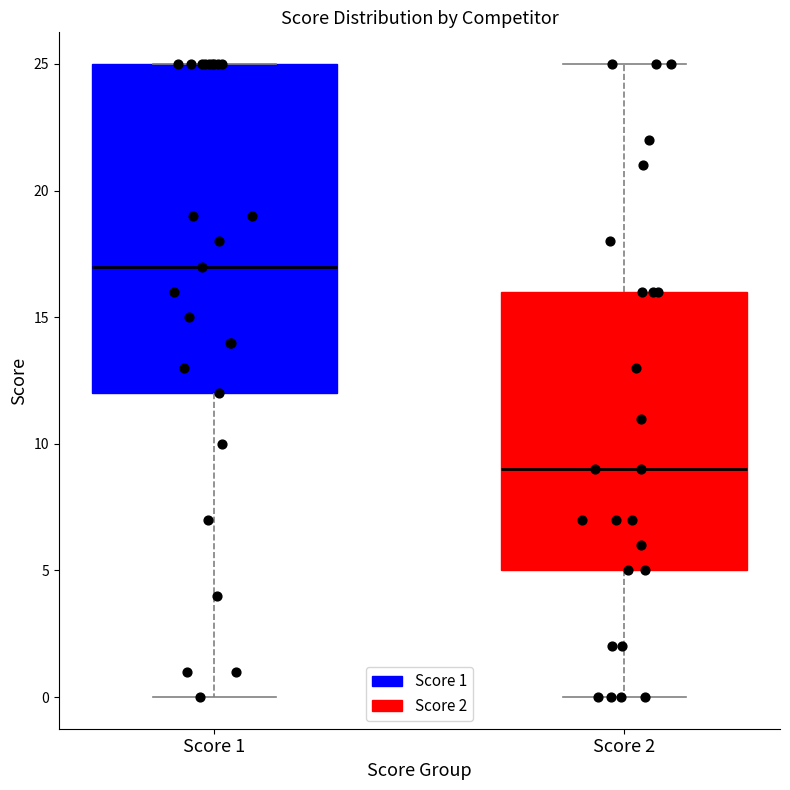

Reading left to right, transcribe this box plot: for each box, give where its median line is, the range the box spans, and where its two whiskers end, as read against the y-axis. The values are not printed on the chart, so give them approximately, as read against the axis.

Score 1: median 17, box 12 to 25, whiskers 0 to 25
Score 2: median 9, box 5 to 16, whiskers 0 to 25